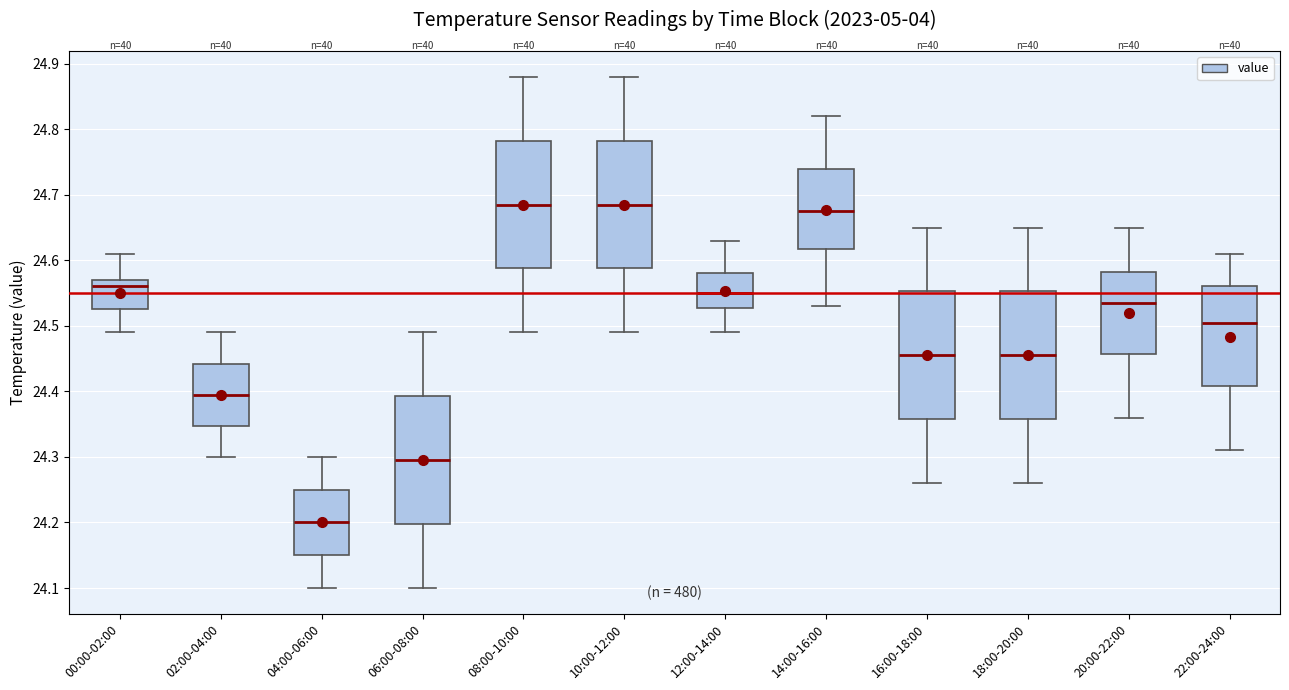

Reading left to right, transcribe this box plot: for each box, give where its median line is, the range the box spans, and where its two whiskers end, as read against the y-axis. The values are not printed on the chart, so give them approximately, as read against the axis.

00:00-02:00: median 24.56, box 24.53 to 24.57, whiskers 24.49 to 24.61
02:00-04:00: median 24.40, box 24.35 to 24.44, whiskers 24.30 to 24.49
04:00-06:00: median 24.20, box 24.15 to 24.25, whiskers 24.10 to 24.30
06:00-08:00: median 24.30, box 24.20 to 24.39, whiskers 24.10 to 24.49
08:00-10:00: median 24.69, box 24.59 to 24.78, whiskers 24.49 to 24.88
10:00-12:00: median 24.69, box 24.59 to 24.78, whiskers 24.49 to 24.88
12:00-14:00: median 24.55, box 24.53 to 24.58, whiskers 24.49 to 24.63
14:00-16:00: median 24.68, box 24.62 to 24.74, whiskers 24.53 to 24.82
16:00-18:00: median 24.46, box 24.36 to 24.55, whiskers 24.26 to 24.65
18:00-20:00: median 24.46, box 24.36 to 24.55, whiskers 24.26 to 24.65
20:00-22:00: median 24.54, box 24.46 to 24.58, whiskers 24.36 to 24.65
22:00-24:00: median 24.51, box 24.41 to 24.56, whiskers 24.31 to 24.61